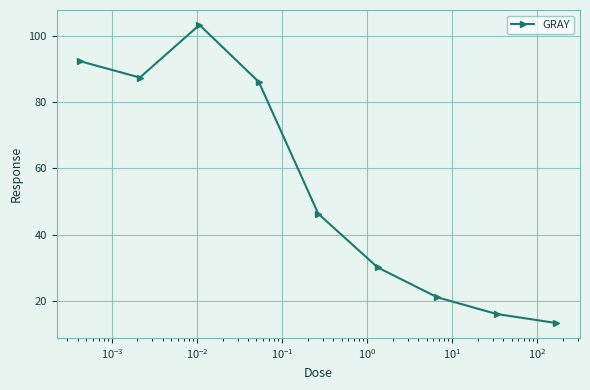

How many points are lower than both their immediate neighbors (excluding endpoints)?

1